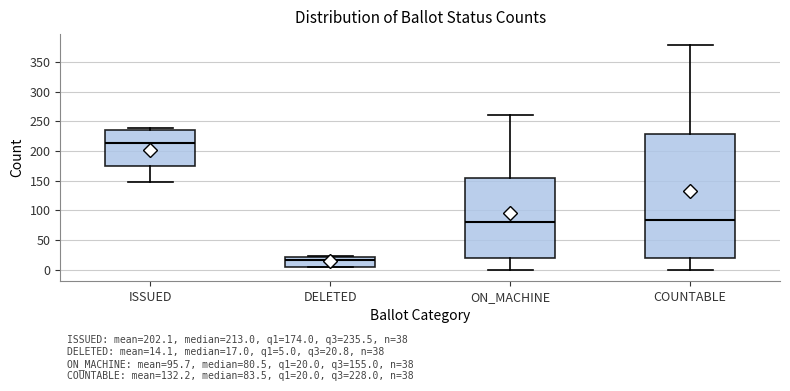

Which box has the highest median line?

ISSUED